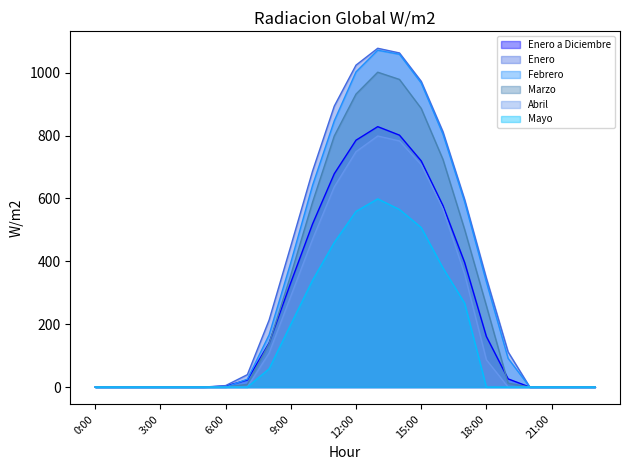

Which series has the largest range (max minus min)?

Enero